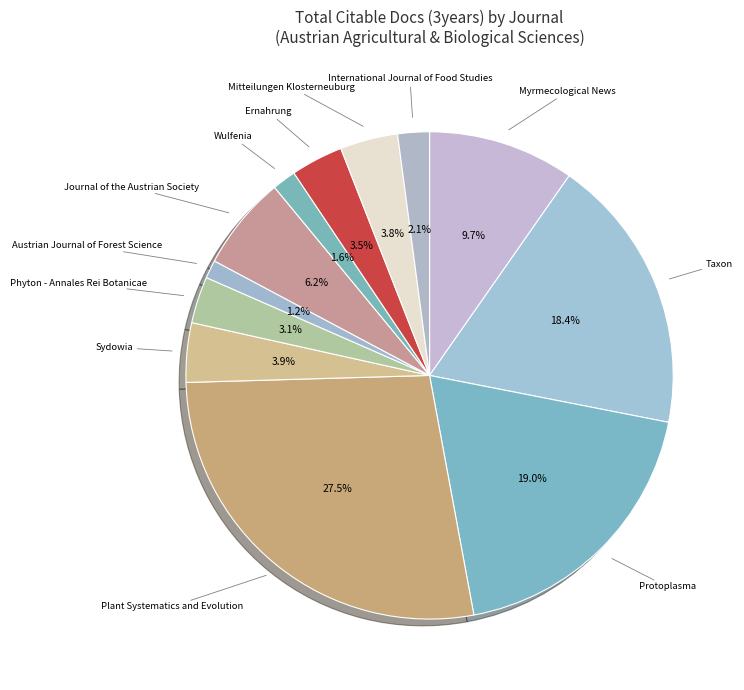

To the nearest percent, what percentage of the pie is Myrmecological News?

10%